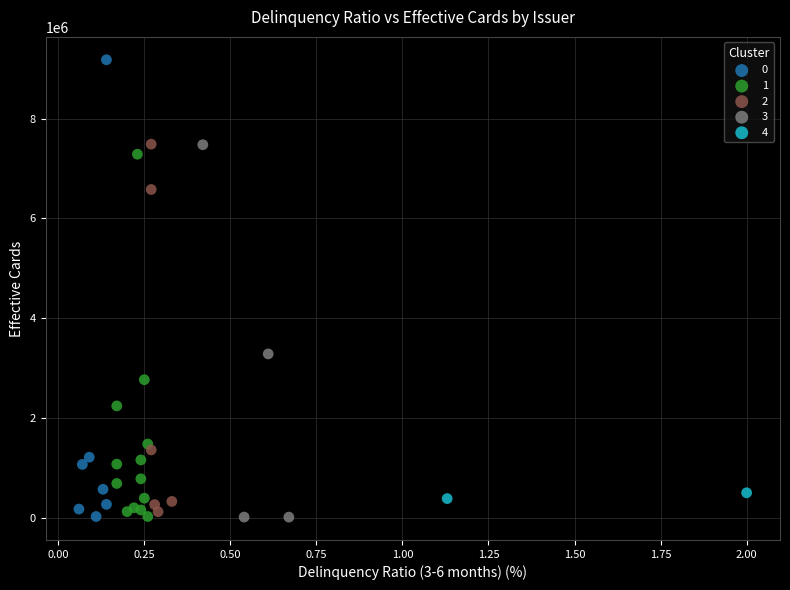

Which series reaches the maximum Y coordinate?

0